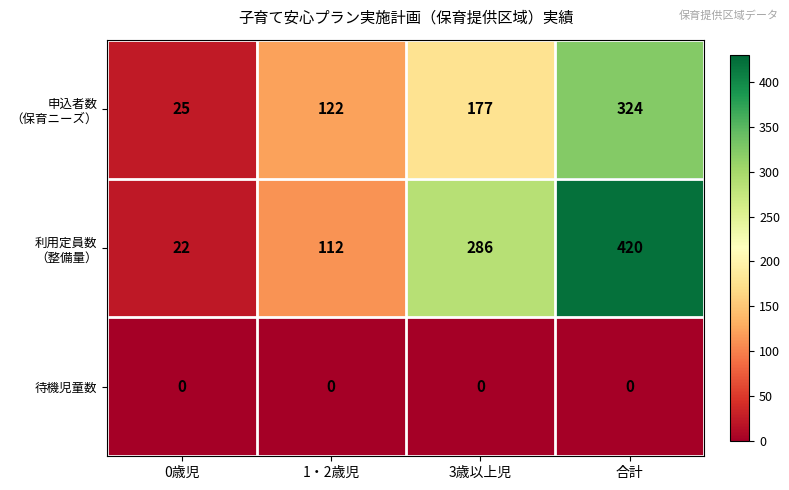

True or false: 待機児童数 has a value of 0 at 1・2歳児.

True